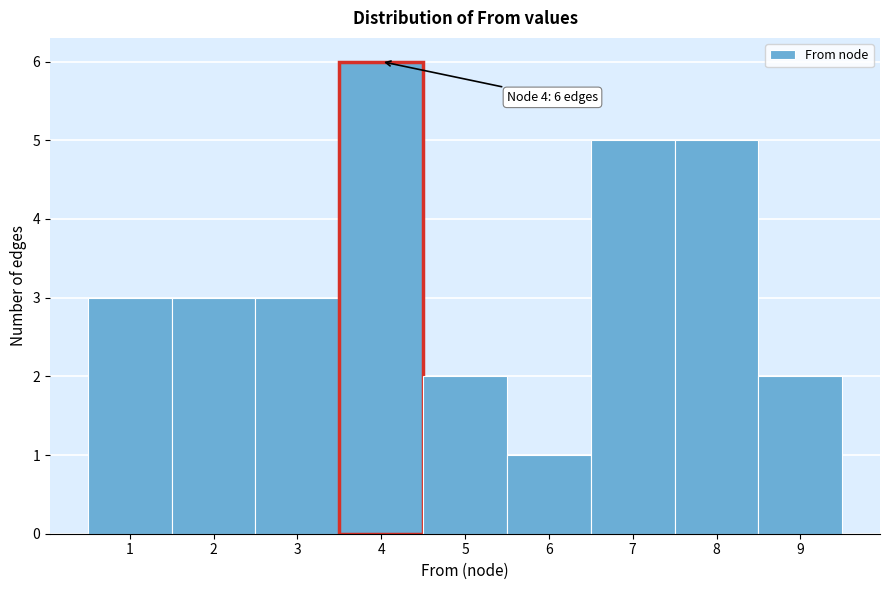

Over which range of the x-axis is the bar tallest?

3.5 to 4.5